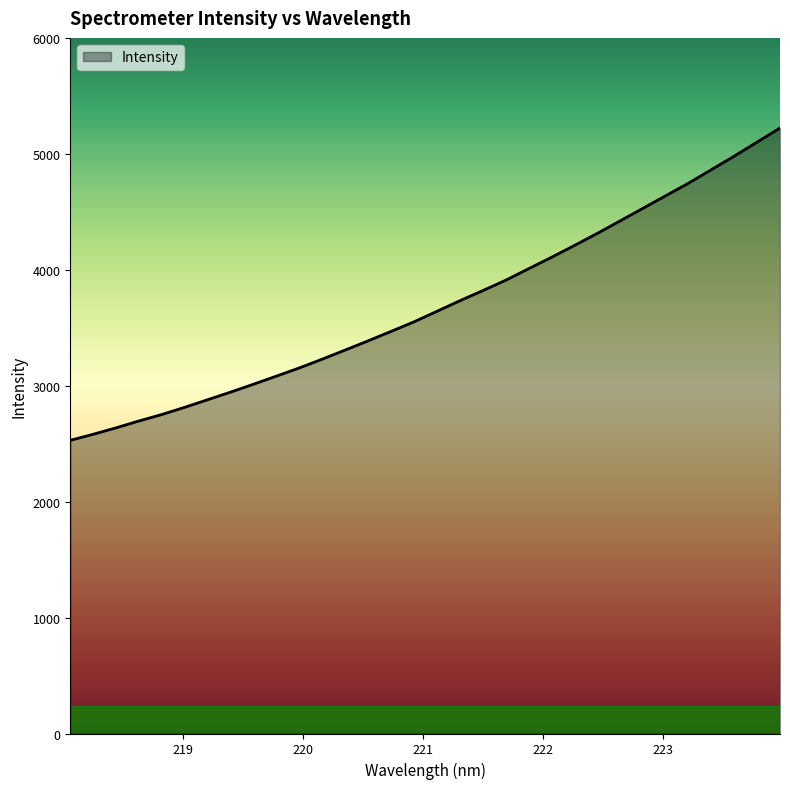

How many lines are shown in the chart?

1